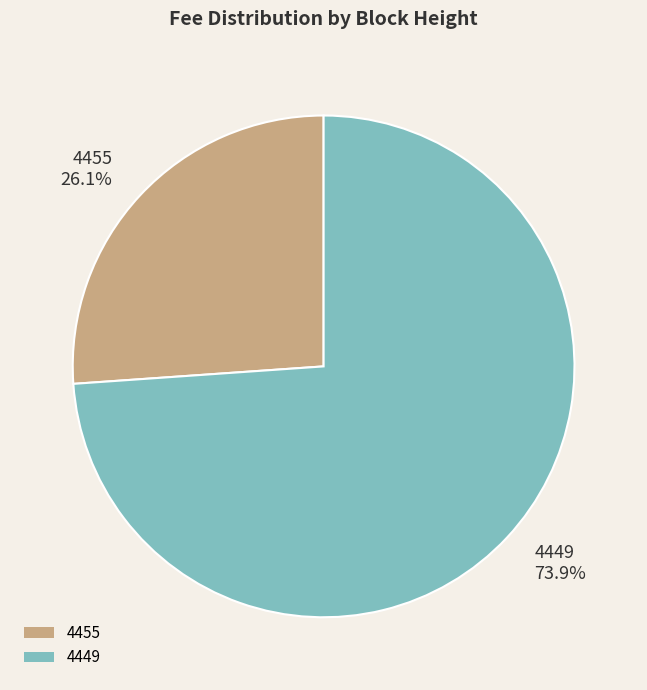

How many slices are in this pie chart?

2